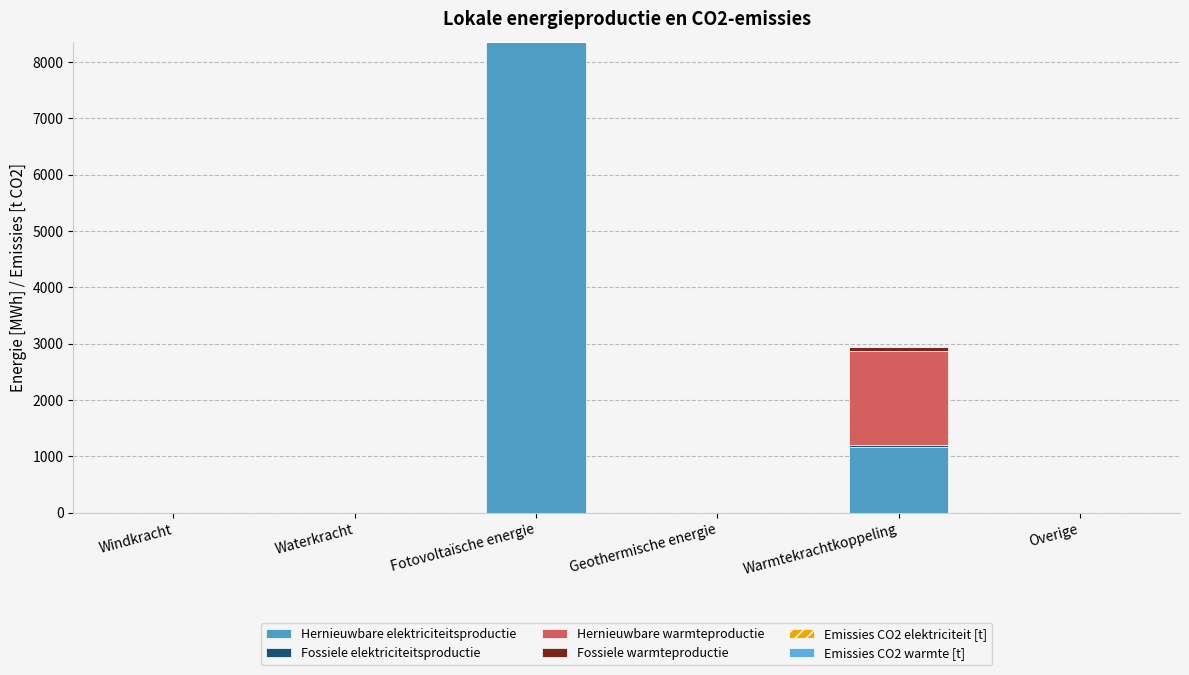

True or false: Hernieuwbare elektriciteitsproductie has a value of 0.0 at Overige.

True